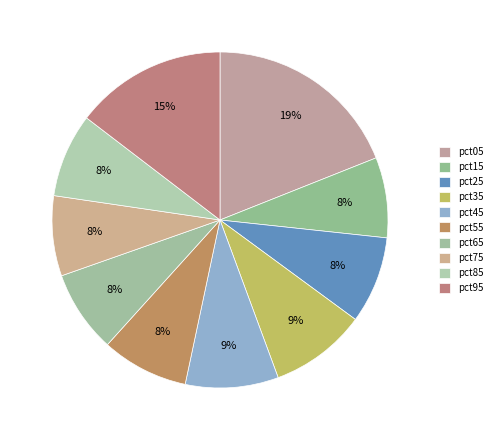

Rank the categories by value from highest to lowest.

pct05, pct95, pct35, pct45, pct25, pct55, pct85, pct65, pct15, pct75